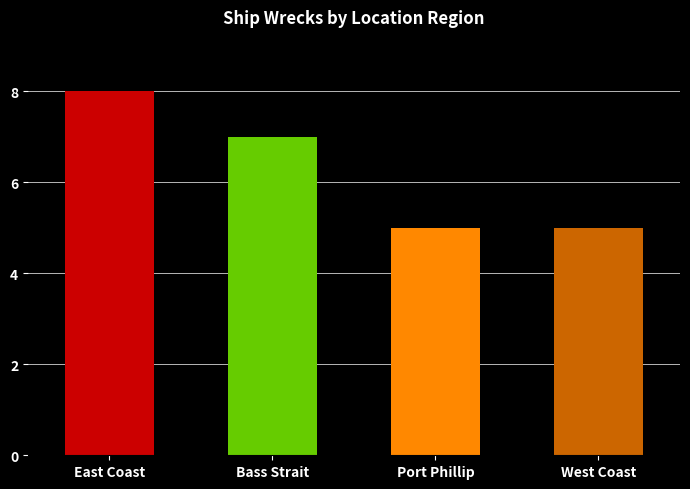

Reading left to right, list all the values displayed in this chart.

8	7	5	5